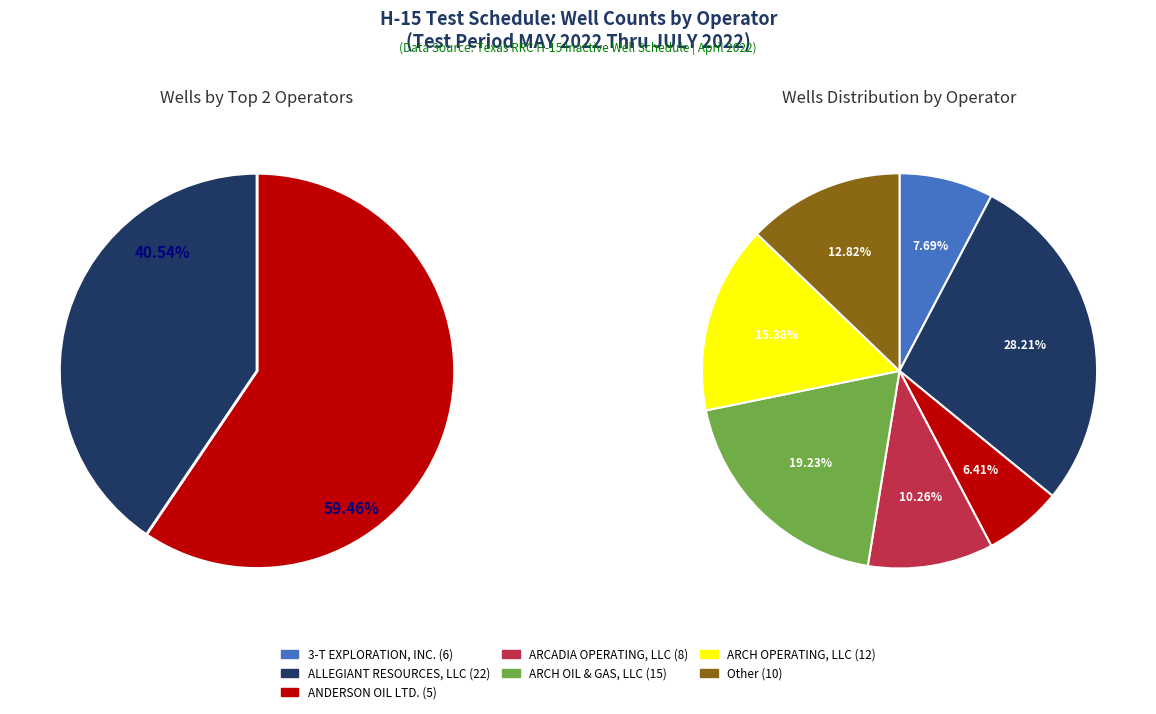

Between ARCH OIL & GAS, LLC and 3-T EXPLORATION, INC., which is larger?

ARCH OIL & GAS, LLC